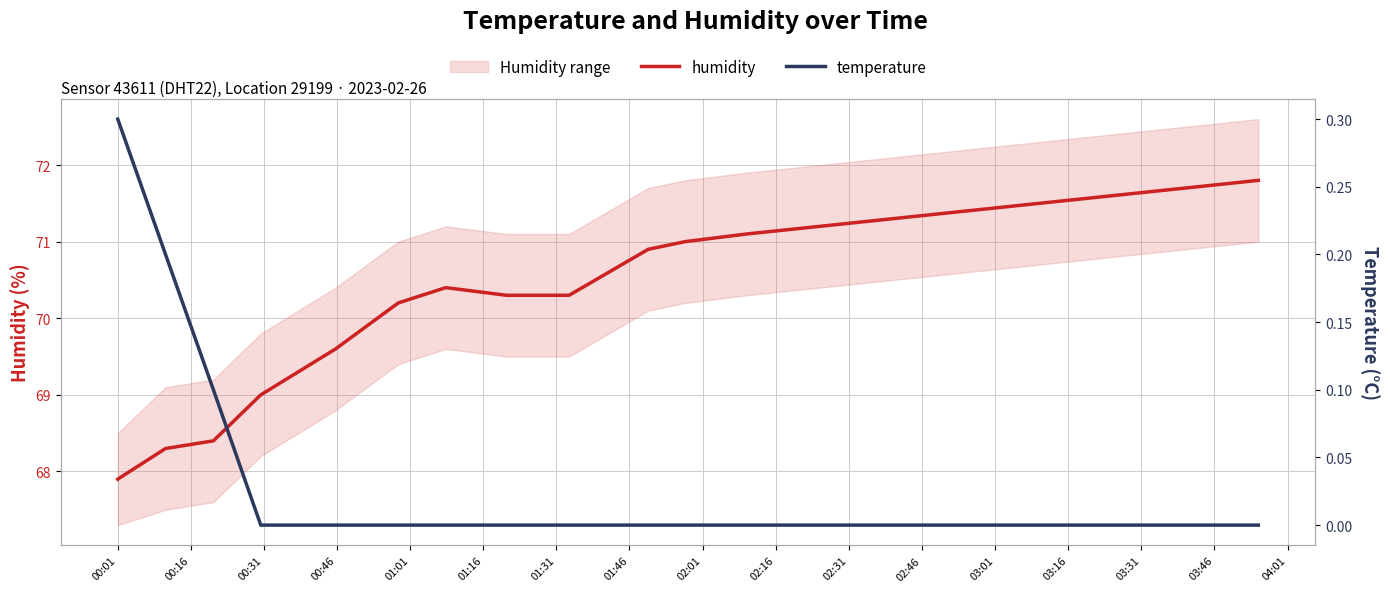

Rank the series by their average value, from highest to lowest.

humidity, temperature